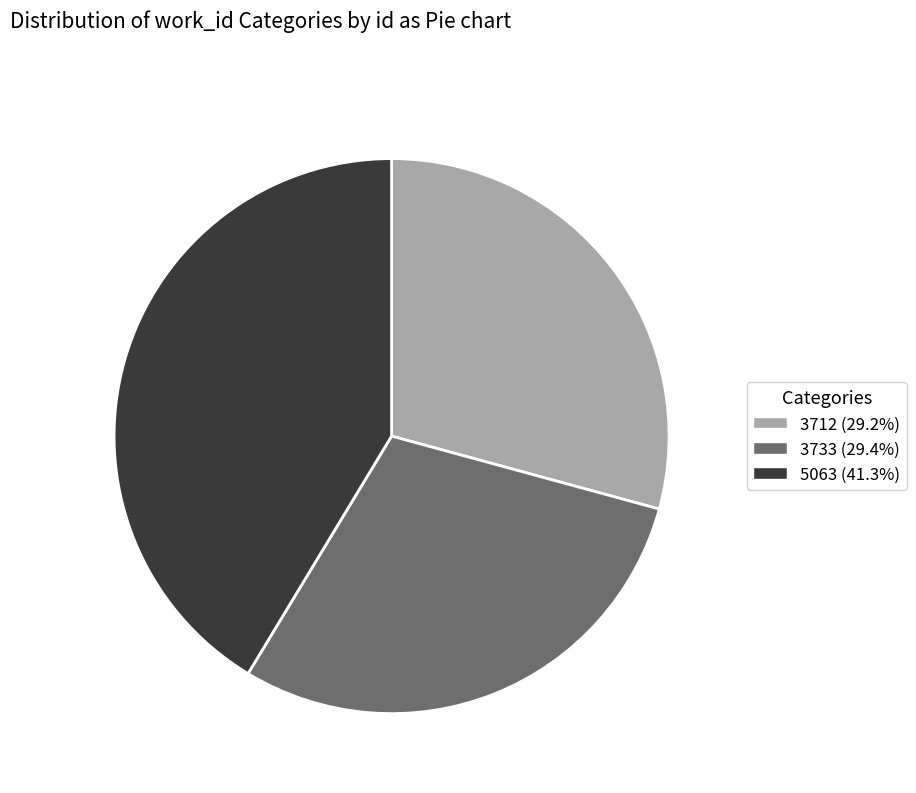

Does 3733 (29.4%) account for over 50% of the chart?

No